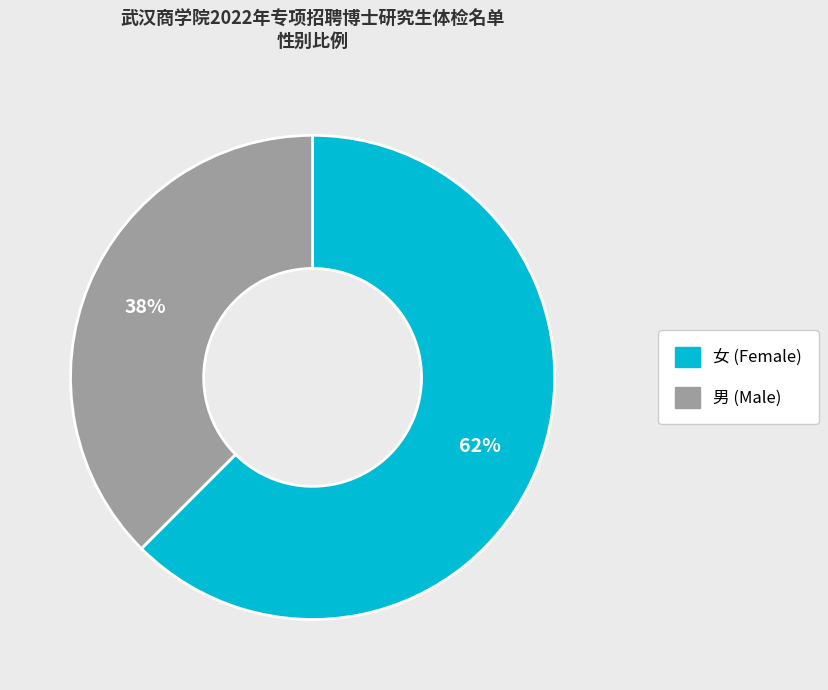

To the nearest percent, what is the combined percentage of 女 and 男?

100%